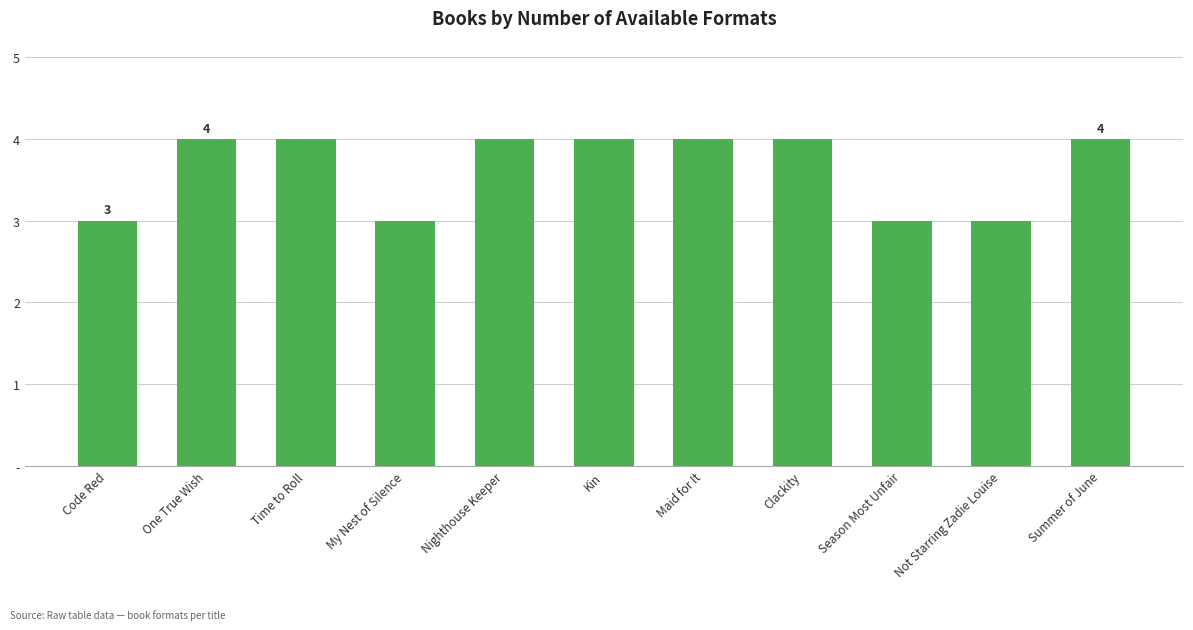

What is the difference between the maximum and minimum values?

1